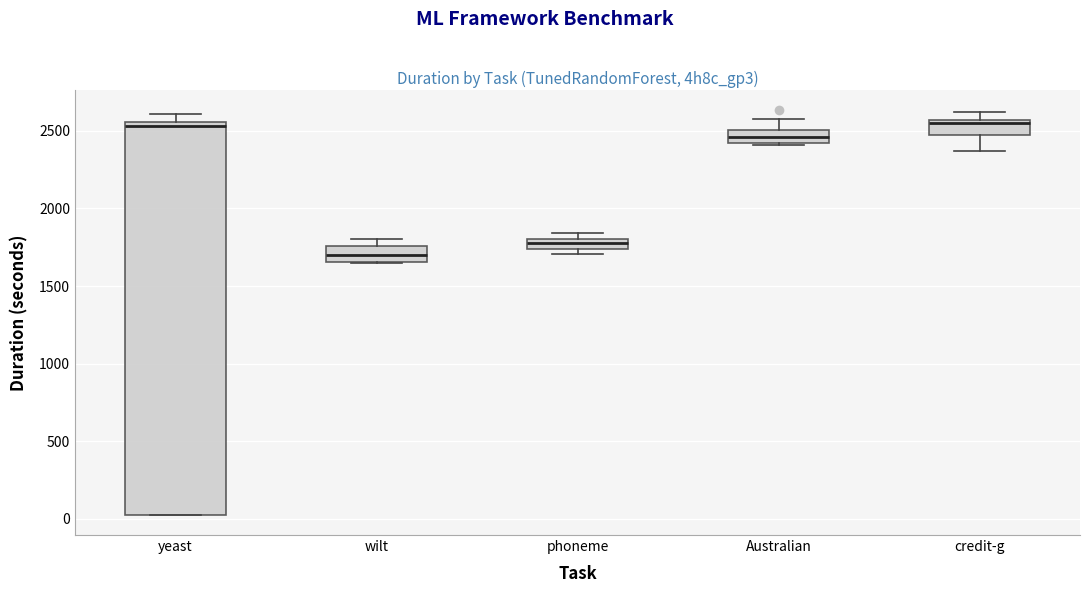

Where is the lower edge of the box for Australian on the y-axis? The values are not printed on the chart, so give them approximately, as read against the axis.

2400